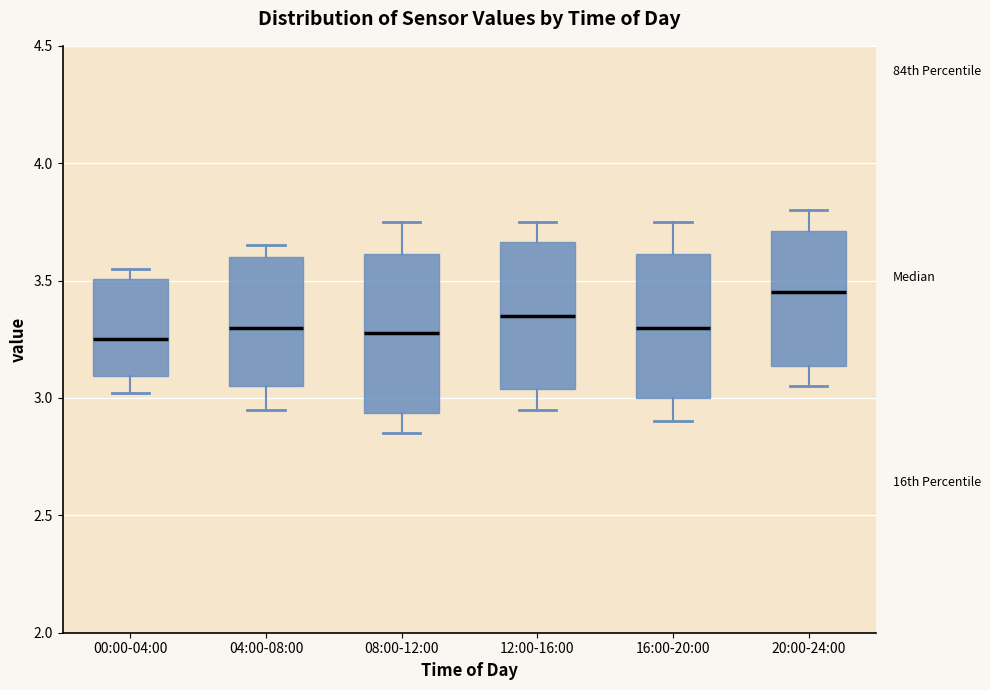

Reading left to right, read every box against the y-axis: the position of its median line, the range the box covers, and the ends of its whiskers. The values are not printed on the chart, so give them approximately, as read against the axis.

00:00-04:00: median 3.25, box 3.10 to 3.50, whiskers 3.00 to 3.55
04:00-08:00: median 3.30, box 3.05 to 3.60, whiskers 2.95 to 3.65
08:00-12:00: median 3.30, box 2.95 to 3.60, whiskers 2.85 to 3.75
12:00-16:00: median 3.35, box 3.05 to 3.65, whiskers 2.95 to 3.75
16:00-20:00: median 3.30, box 3.00 to 3.60, whiskers 2.90 to 3.75
20:00-24:00: median 3.45, box 3.15 to 3.70, whiskers 3.05 to 3.80